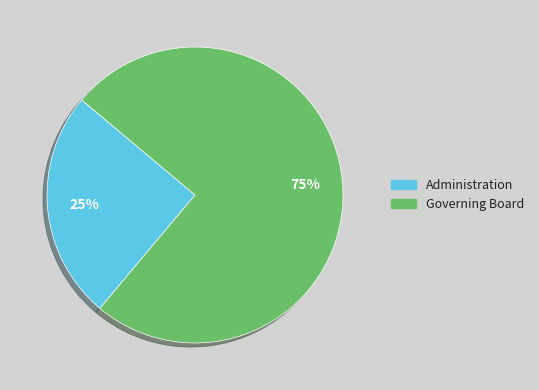

To the nearest percent, what portion does Governing Board represent?

75%